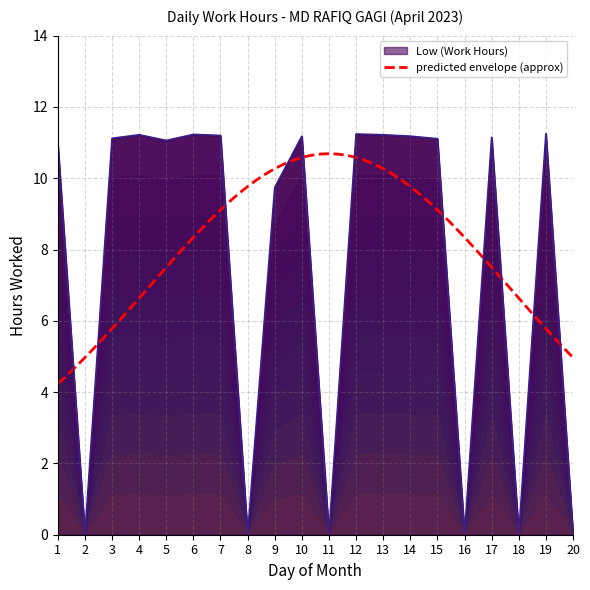

Reading right to left, extract all data points from this chart.

0.0	11.2	0.0	11.2	0.0	11.1	11.2	11.2	11.2	0.0	11.2	9.7	0.0	11.2	11.2	11.1	11.2	11.1	0.0	11.0